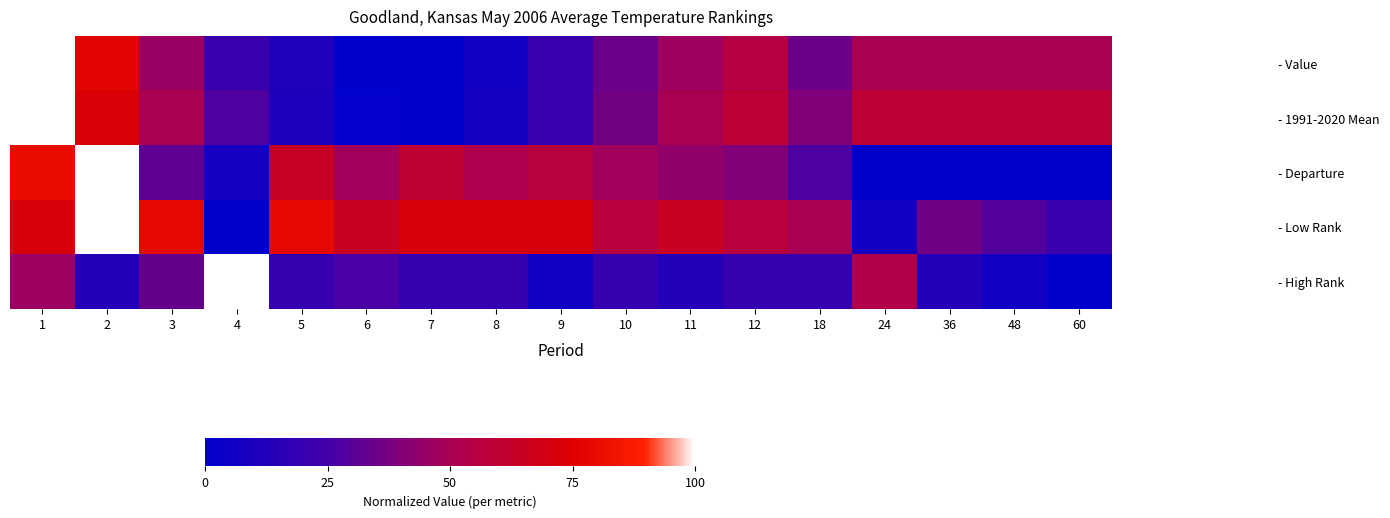

Rank the series at 48 from highest to lowest value.

- 1991-2020 Mean, - Value, - Low Rank, - High Rank, - Departure